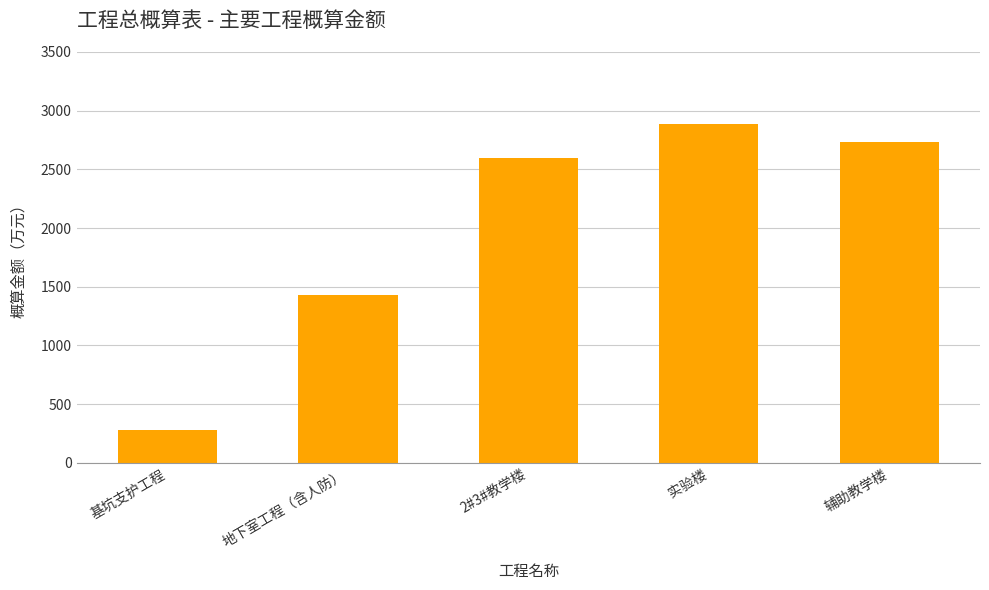

What is the value of the 2nd bar from the left?

1426.5